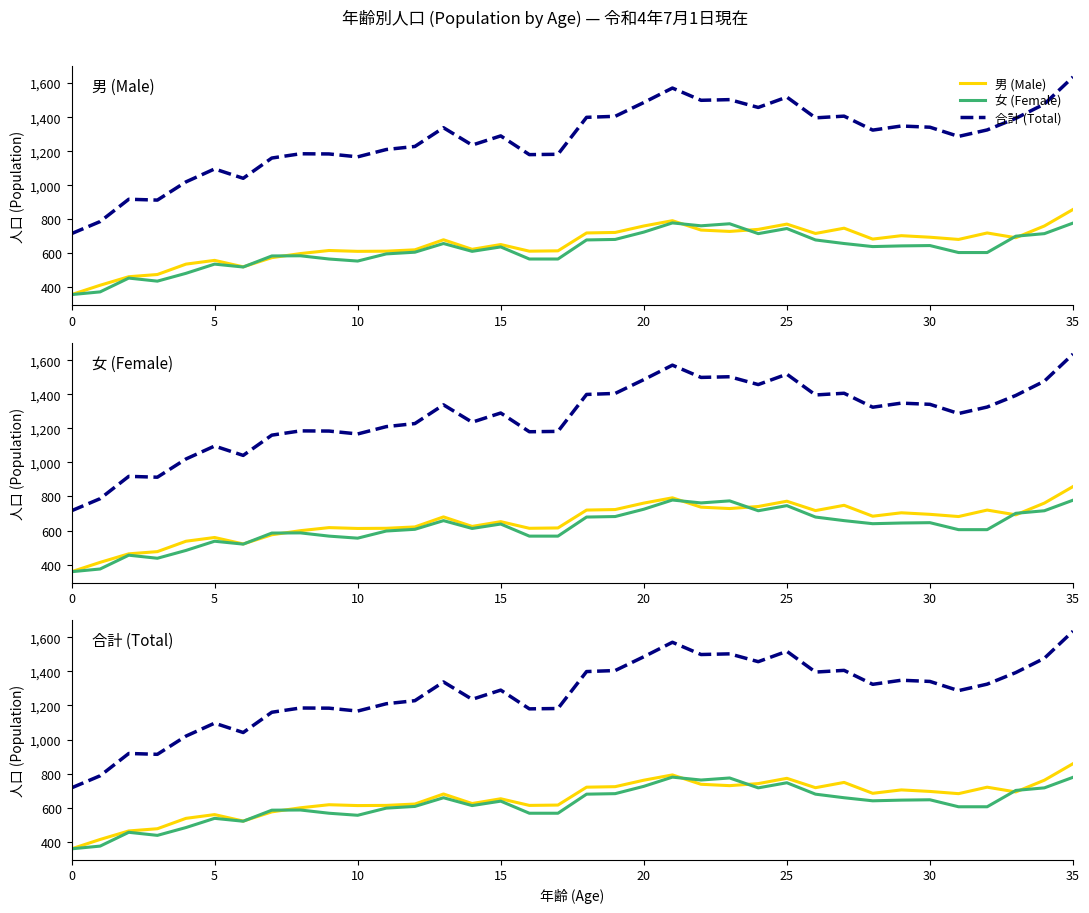

What is the sum of the 合計 (Total) values at 11 and 32?

2535